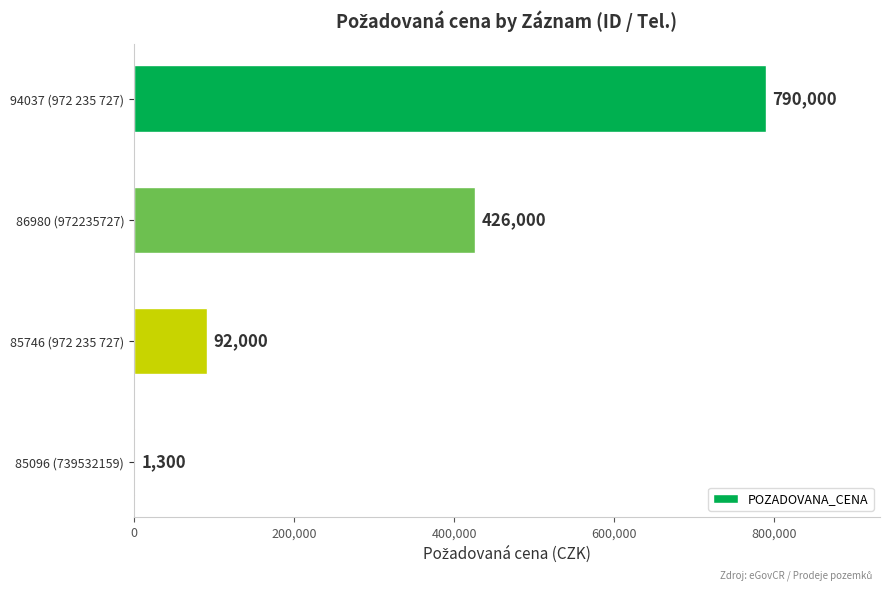

What is the sum of all values?

1309300